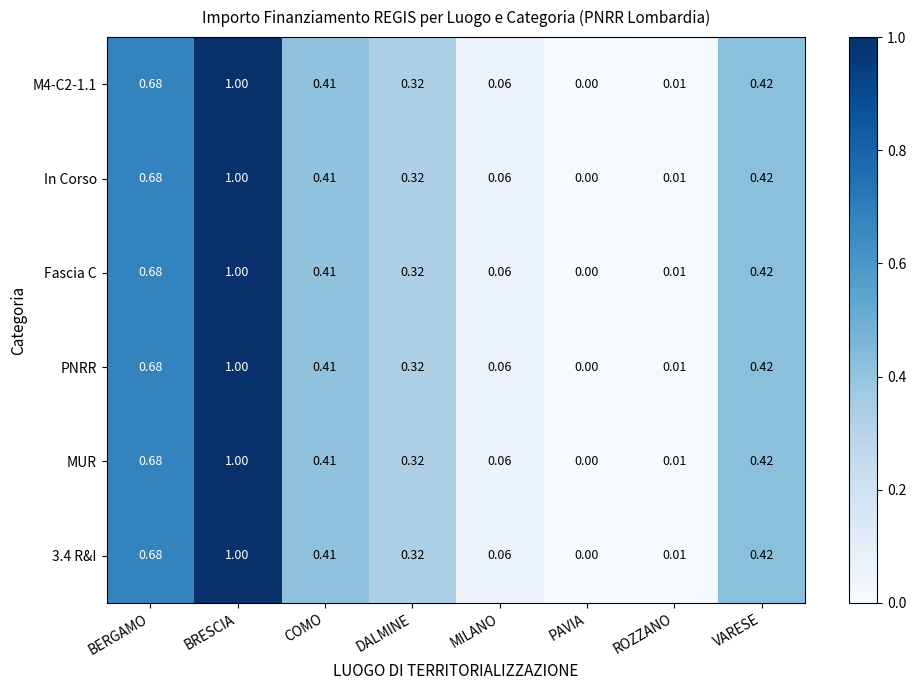

At which category is the sum across all series the highest?

BRESCIA